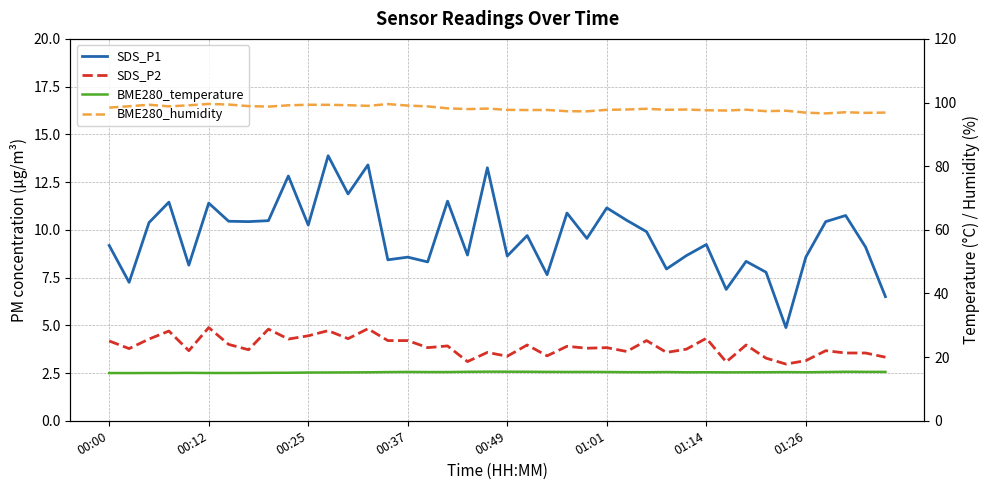

At which category is the sum across all series the highest?

11